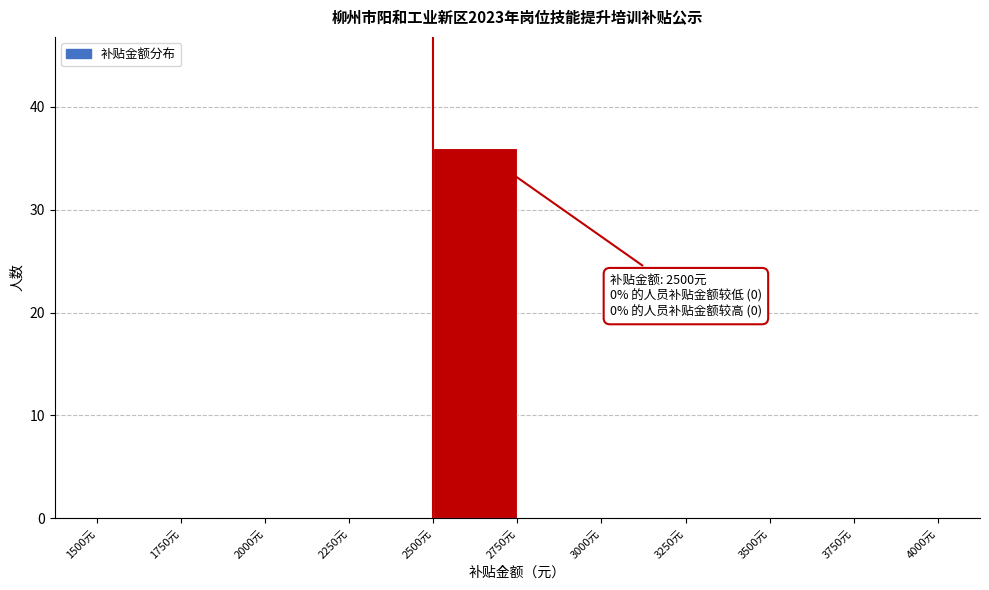

Which range on the x-axis has the tallest bar?

2500 to 2750